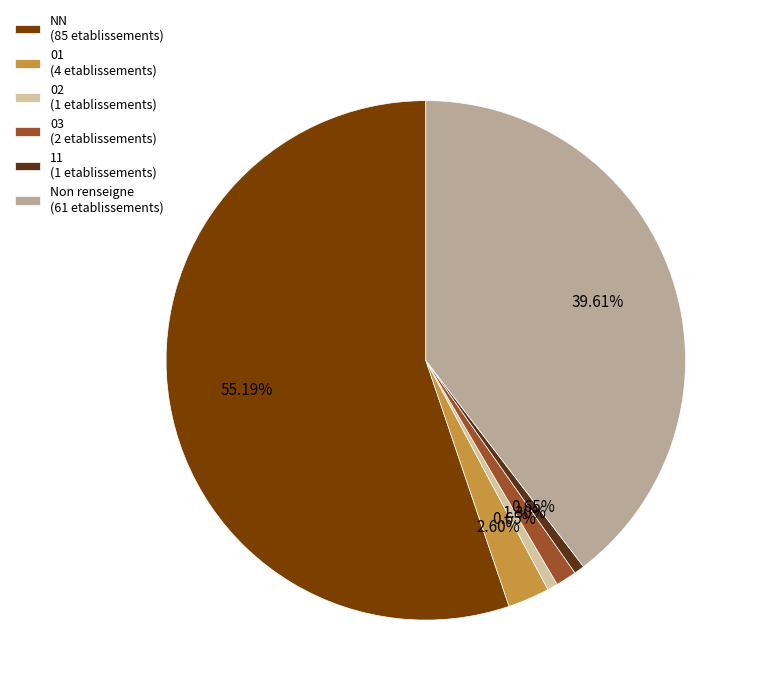

Which slice is the largest?

NN (85 etablissements)